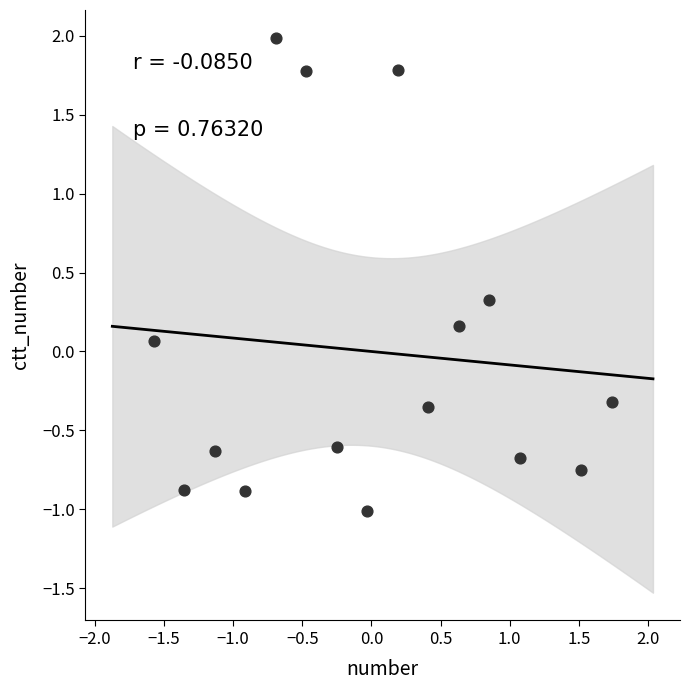

What is the range of X values (max minus min)?

3.3